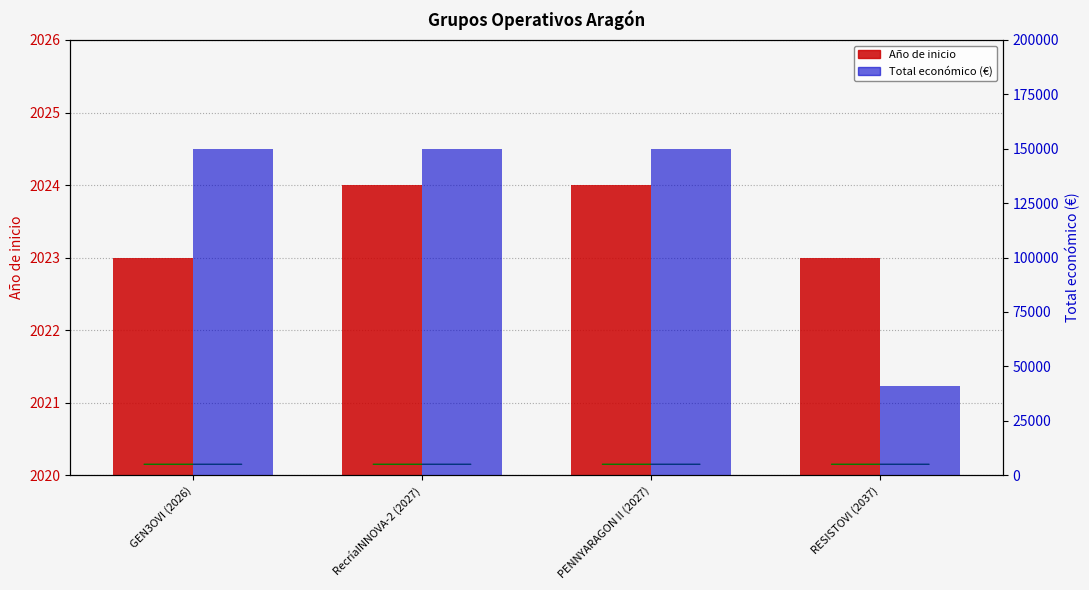

Which series has the widest spread of values?

Total económico